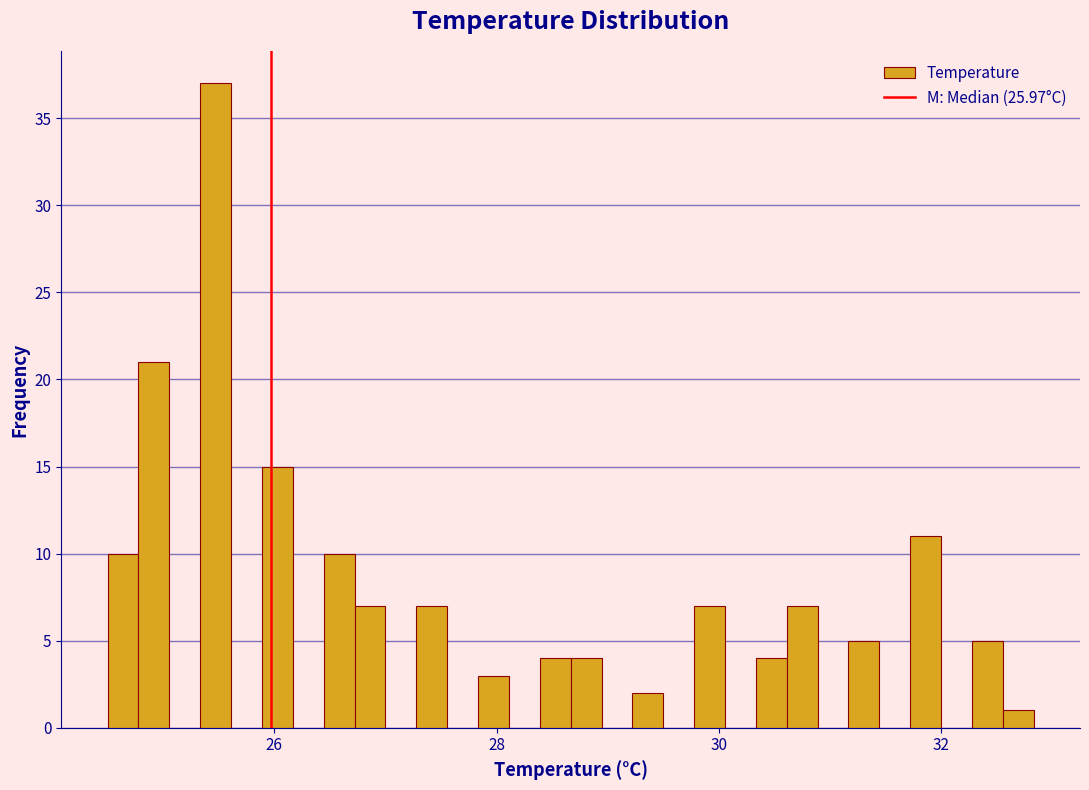

Read against the x-axis, roughly where is the centre of the tallest bar?

25.4